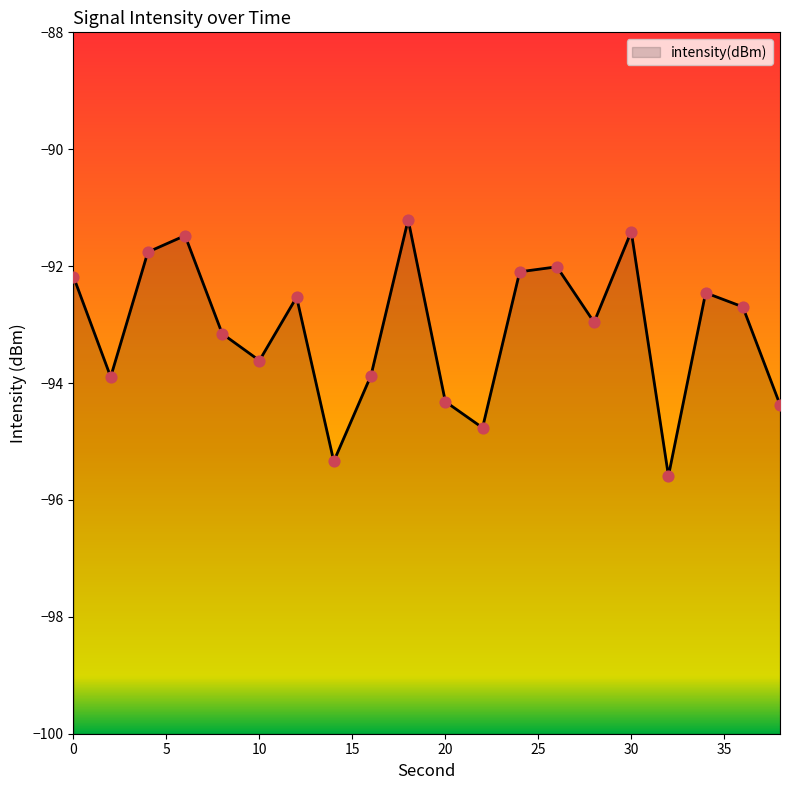

Between 16 and 18, which is larger?

18